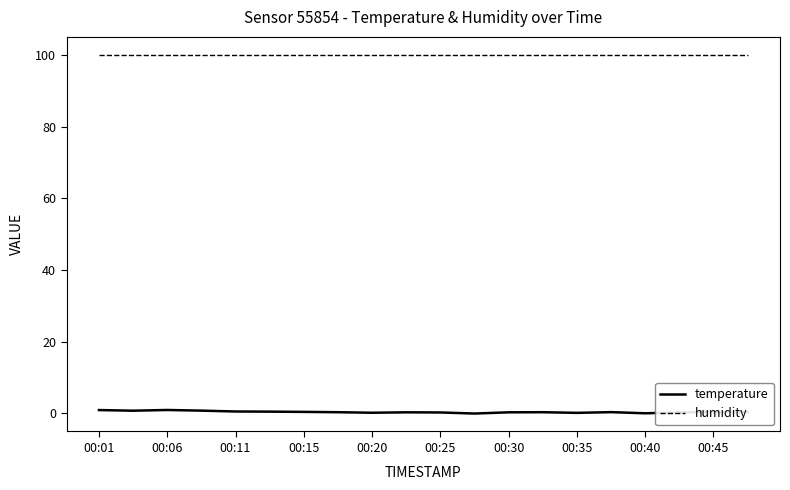

Which series has the largest range (max minus min)?

temperature